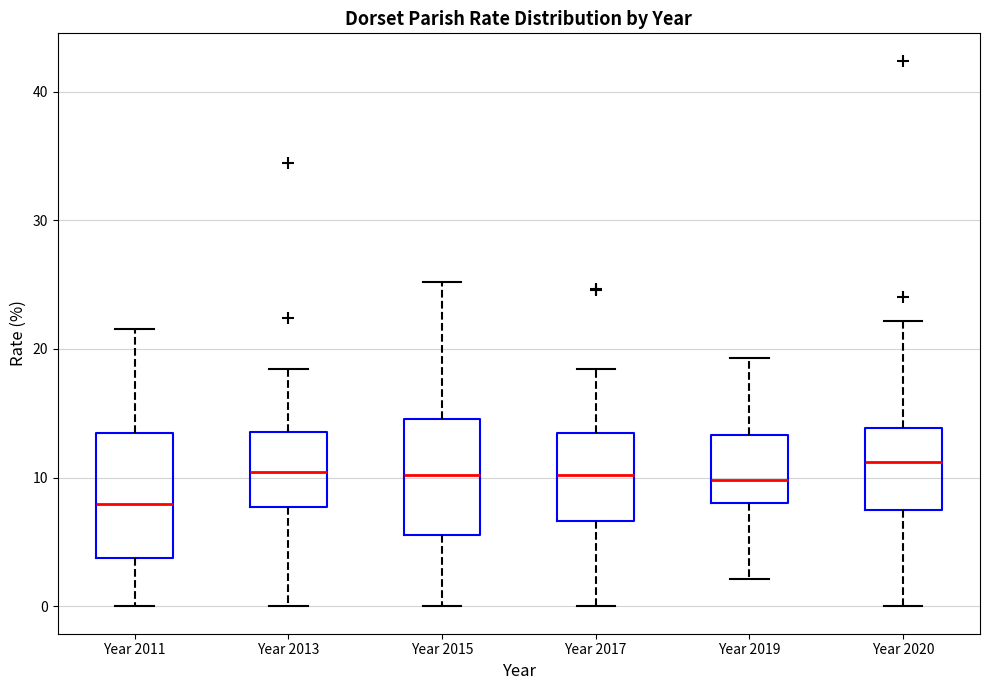

Where does the lower whisker of the box for Year 2015 end on the y-axis? The values are not printed on the chart, so give them approximately, as read against the axis.

0